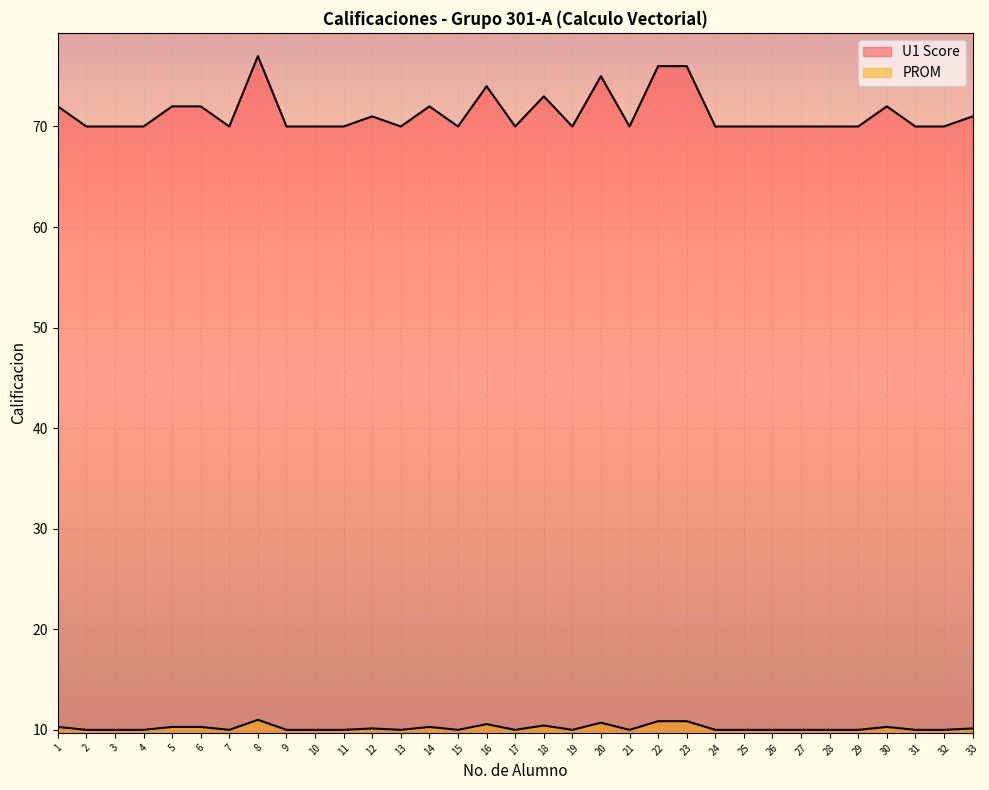

What is the average value of the PROM series?

10.2